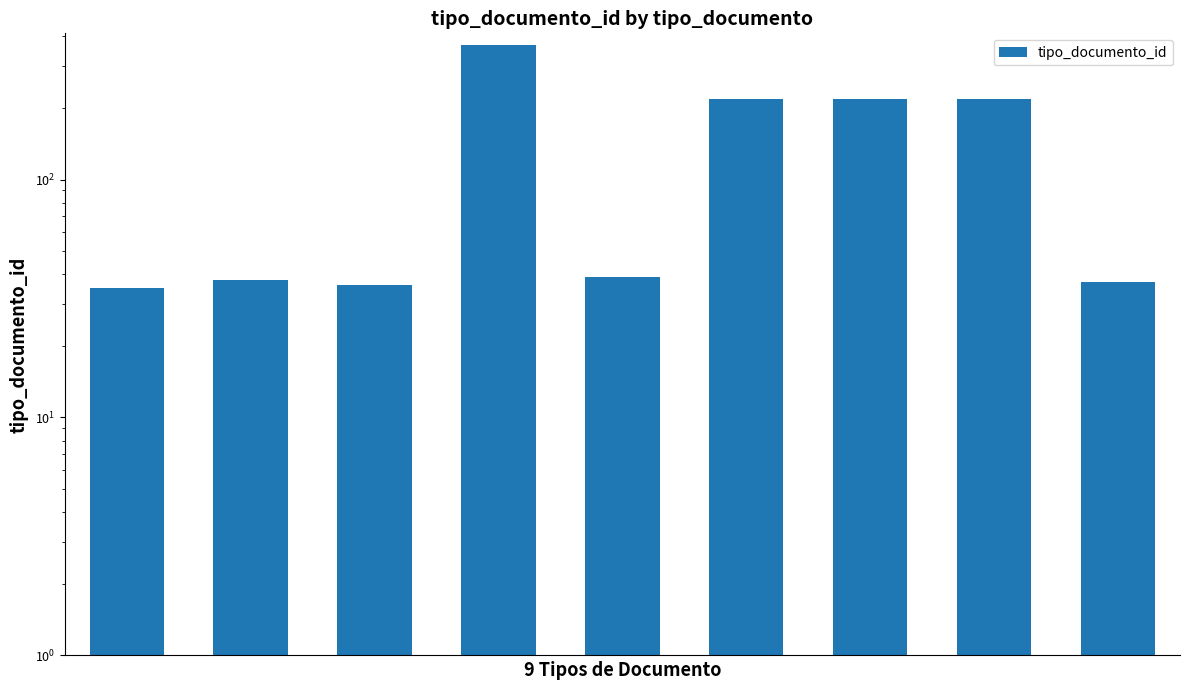

What is the approximate value at 0?

35